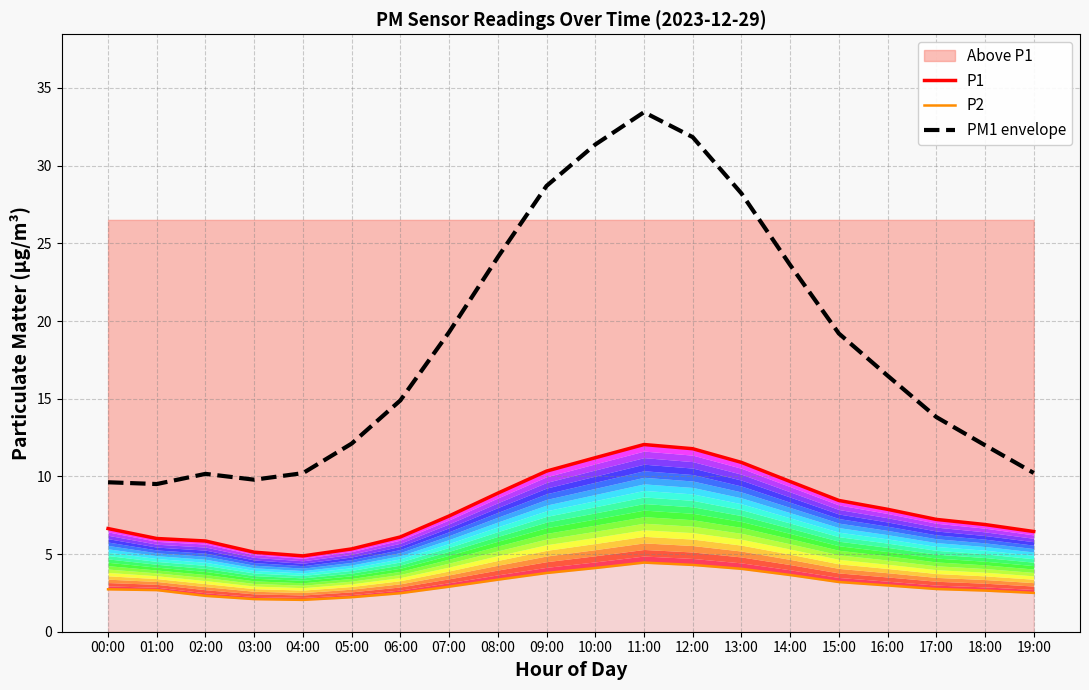

Which has a higher value, 11:00 or 08:00?

11:00